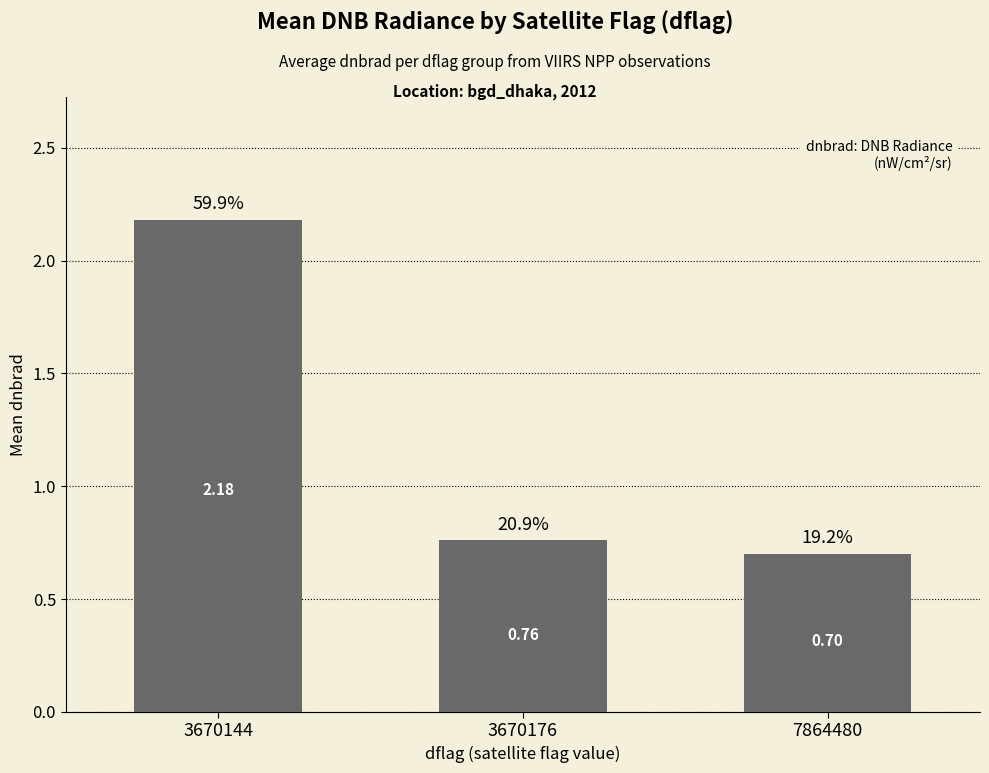

What is the difference between the maximum and minimum values?

1.5